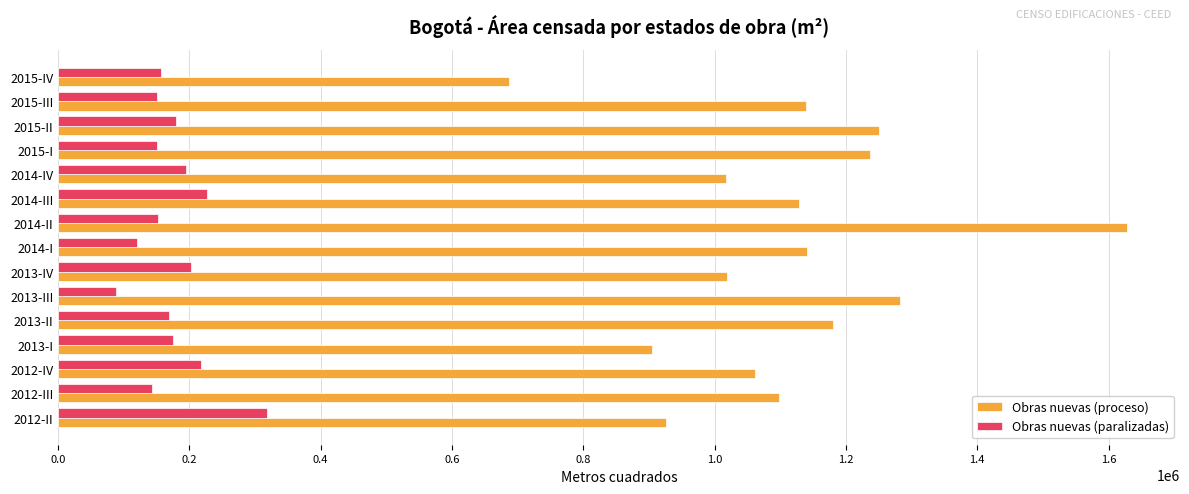

The value of Obras nuevas (paralizadas) at 2014-IV is 195108. True or false?

True